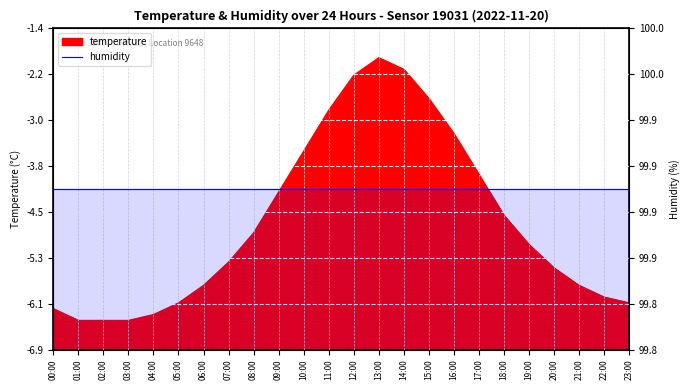

List the labels in order of value, largest first.

13:00, 14:00, 12:00, 15:00, 11:00, 16:00, 10:00, 17:00, 09:00, 18:00, 08:00, 19:00, 07:00, 20:00, 06:00, 21:00, 22:00, 05:00, 23:00, 00:00, 04:00, 01:00, 02:00, 03:00